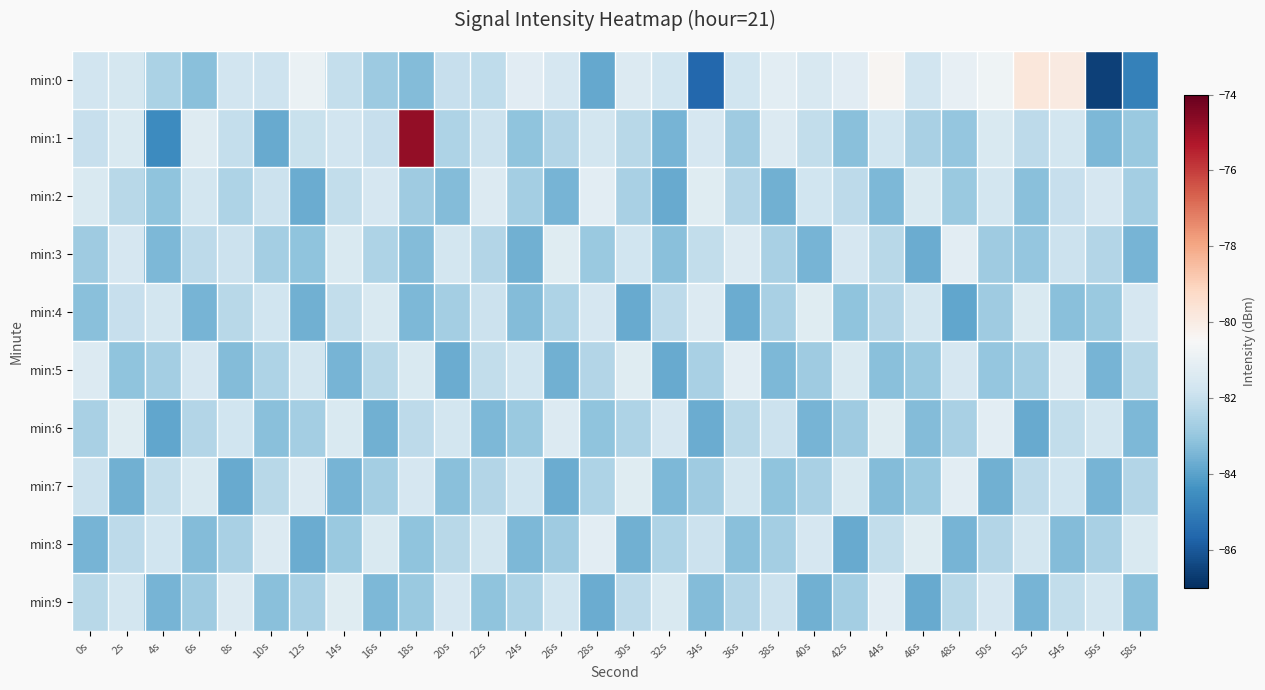

Reading right to left, what are all the values shown in this chart?

min:0: 58s=-84.9	56s=-86.6	54s=-79.9	52s=-79.7	50s=-80.8	48s=-81.0	46s=-81.8	44s=-80.4	42s=-81.2	40s=-81.6	38s=-81.2	36s=-81.8	34s=-85.6	32s=-81.8	30s=-81.4	28s=-83.8	26s=-81.6	24s=-81.3	22s=-82.1	20s=-82.0	18s=-83.3	16s=-82.9	14s=-82.1	12s=-81.0	10s=-81.8	8s=-81.7	6s=-83.2	4s=-82.5	2s=-81.7	0s=-81.7
min:1: 58s=-82.9	56s=-83.4	54s=-81.7	52s=-82.2	50s=-81.5	48s=-83.0	46s=-82.6	44s=-81.8	42s=-83.2	40s=-82.1	38s=-81.4	36s=-82.8	34s=-81.6	32s=-83.5	30s=-82.3	28s=-81.7	26s=-82.4	24s=-83.1	22s=-81.9	20s=-82.5	18s=-74.8	16s=-82.0	14s=-81.8	12s=-81.9	10s=-83.8	8s=-82.1	6s=-81.3	4s=-84.6	2s=-81.5	0s=-82.0
min:2: 58s=-82.7	56s=-81.6	54s=-82.0	52s=-83.2	50s=-81.7	48s=-82.9	46s=-81.5	44s=-83.4	42s=-82.2	40s=-81.8	38s=-83.6	36s=-82.4	34s=-81.3	32s=-83.8	30s=-82.6	28s=-81.2	26s=-83.5	24s=-82.7	22s=-81.4	20s=-83.3	18s=-82.8	16s=-81.6	14s=-82.1	12s=-83.7	10s=-81.9	8s=-82.5	6s=-81.7	4s=-83.1	2s=-82.3	0s=-81.5
min:3: 58s=-83.5	56s=-82.4	54s=-81.9	52s=-83.0	50s=-82.8	48s=-81.2	46s=-83.7	44s=-82.3	42s=-81.6	40s=-83.5	38s=-82.6	36s=-81.4	34s=-82.1	32s=-83.2	30s=-81.8	28s=-82.9	26s=-81.3	24s=-83.6	22s=-82.4	20s=-81.7	18s=-83.3	16s=-82.5	14s=-81.5	12s=-83.1	10s=-82.7	8s=-81.9	6s=-82.2	4s=-83.4	2s=-81.6	0s=-82.8
min:4: 58s=-81.6	56s=-82.9	54s=-83.2	52s=-81.5	50s=-82.8	48s=-83.9	46s=-81.7	44s=-82.4	42s=-83.1	40s=-81.3	38s=-82.6	36s=-83.7	34s=-81.4	32s=-82.2	30s=-83.8	28s=-81.6	26s=-82.5	24s=-83.3	22s=-81.9	20s=-82.7	18s=-83.4	16s=-81.5	14s=-82.1	12s=-83.6	10s=-81.8	8s=-82.3	6s=-83.5	4s=-81.7	2s=-82.0	0s=-83.2
min:5: 58s=-82.3	56s=-83.5	54s=-81.4	52s=-82.7	50s=-83.0	48s=-81.6	46s=-82.9	44s=-83.2	42s=-81.5	40s=-82.8	38s=-83.4	36s=-81.2	34s=-82.6	32s=-83.8	30s=-81.3	28s=-82.4	26s=-83.6	24s=-81.8	22s=-82.1	20s=-83.7	18s=-81.5	16s=-82.3	14s=-83.5	12s=-81.7	10s=-82.5	8s=-83.3	6s=-81.6	4s=-82.7	2s=-83.1	0s=-81.4
min:6: 58s=-83.4	56s=-81.7	54s=-82.1	52s=-83.8	50s=-81.2	48s=-82.6	46s=-83.3	44s=-81.3	42s=-82.8	40s=-83.5	38s=-81.9	36s=-82.3	34s=-83.7	32s=-81.6	30s=-82.5	28s=-83.1	26s=-81.4	24s=-82.9	22s=-83.4	20s=-81.7	18s=-82.2	16s=-83.6	14s=-81.5	12s=-82.7	10s=-83.2	8s=-81.8	6s=-82.4	4s=-83.9	2s=-81.3	0s=-82.6
min:7: 58s=-82.4	56s=-83.5	54s=-81.8	52s=-82.2	50s=-83.6	48s=-81.2	46s=-82.9	44s=-83.3	42s=-81.5	40s=-82.6	38s=-83.1	36s=-81.7	34s=-82.8	32s=-83.4	30s=-81.3	28s=-82.5	26s=-83.7	24s=-81.8	22s=-82.4	20s=-83.2	18s=-81.6	16s=-82.7	14s=-83.5	12s=-81.4	10s=-82.3	8s=-83.8	6s=-81.5	4s=-82.1	2s=-83.6	0s=-81.9
min:8: 58s=-81.5	56s=-82.6	54s=-83.3	52s=-81.7	50s=-82.4	48s=-83.5	46s=-81.3	44s=-82.1	42s=-83.8	40s=-81.6	38s=-82.7	36s=-83.2	34s=-81.9	32s=-82.5	30s=-83.6	28s=-81.2	26s=-82.8	24s=-83.4	22s=-81.7	20s=-82.3	18s=-83.1	16s=-81.5	14s=-82.9	12s=-83.7	10s=-81.4	8s=-82.6	6s=-83.3	4s=-81.8	2s=-82.2	0s=-83.5
min:9: 58s=-83.2	56s=-81.7	54s=-82.1	52s=-83.5	50s=-81.6	48s=-82.3	46s=-83.8	44s=-81.2	42s=-82.7	40s=-83.6	38s=-81.9	36s=-82.4	34s=-83.3	32s=-81.5	30s=-82.2	28s=-83.7	26s=-81.8	24s=-82.5	22s=-83.1	20s=-81.6	18s=-82.9	16s=-83.4	14s=-81.3	12s=-82.6	10s=-83.2	8s=-81.4	6s=-82.8	4s=-83.5	2s=-81.7	0s=-82.3